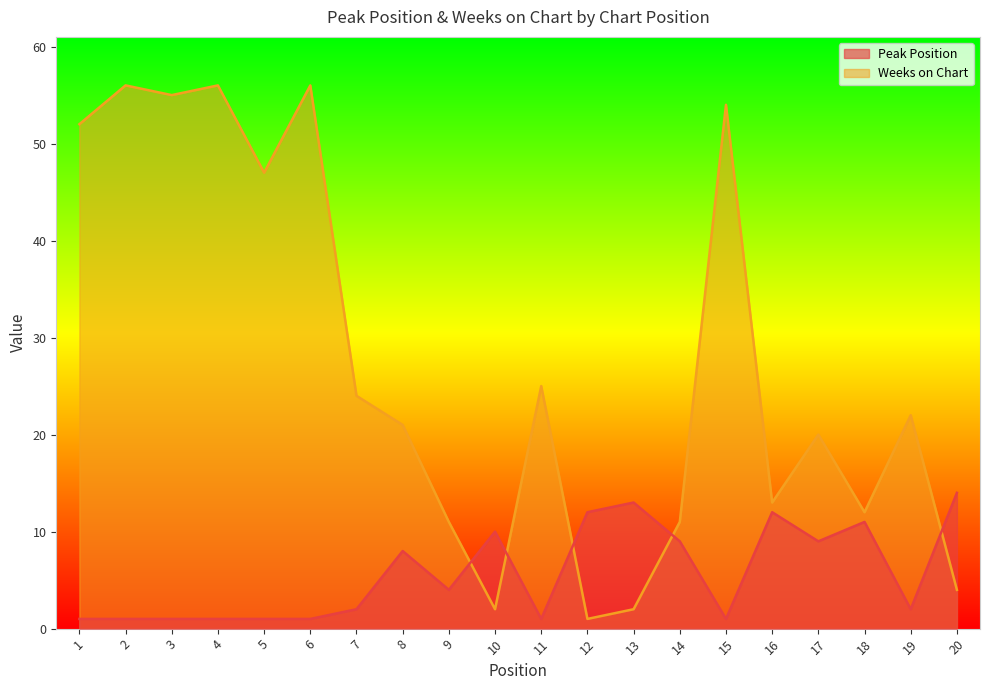

Which series has the largest range (max minus min)?

Weeks on Chart